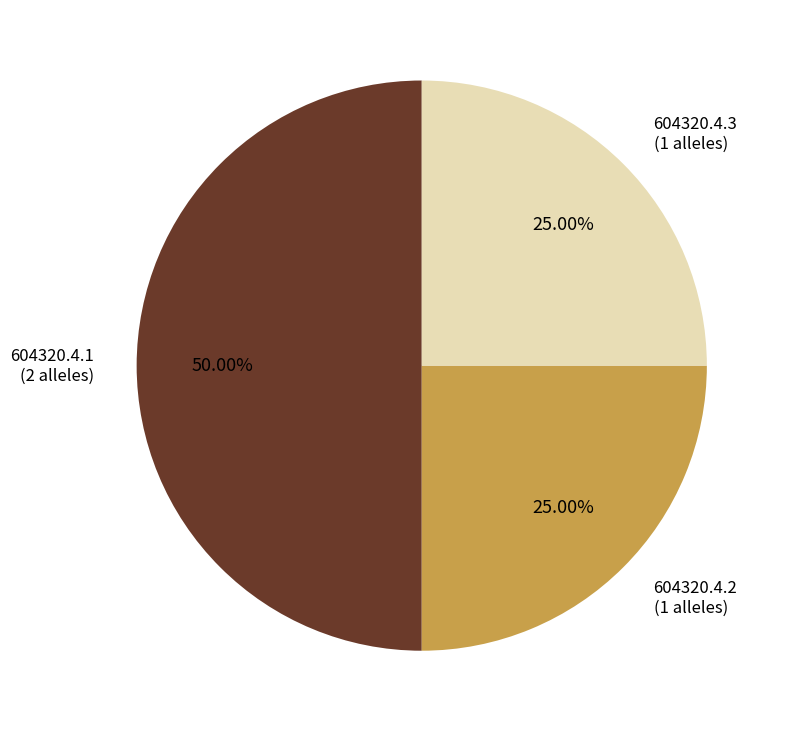

Is 604320.4.3 the majority of the pie?

No